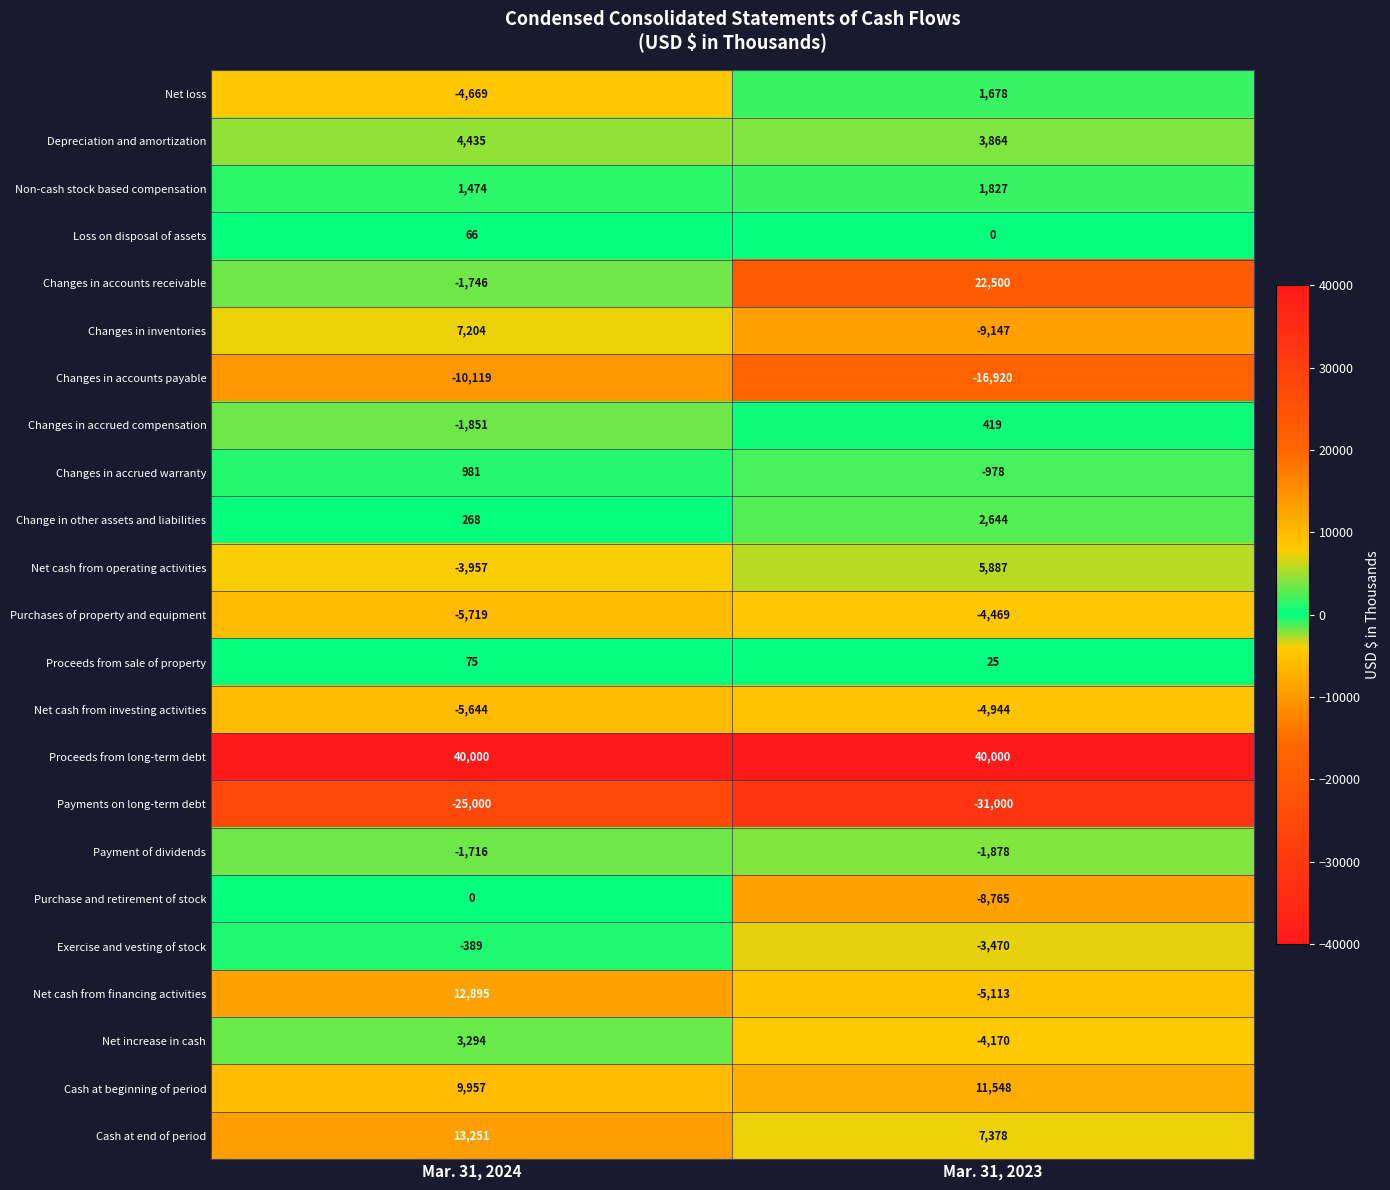

What is the sum of all Net cash from financing activities values?

7782